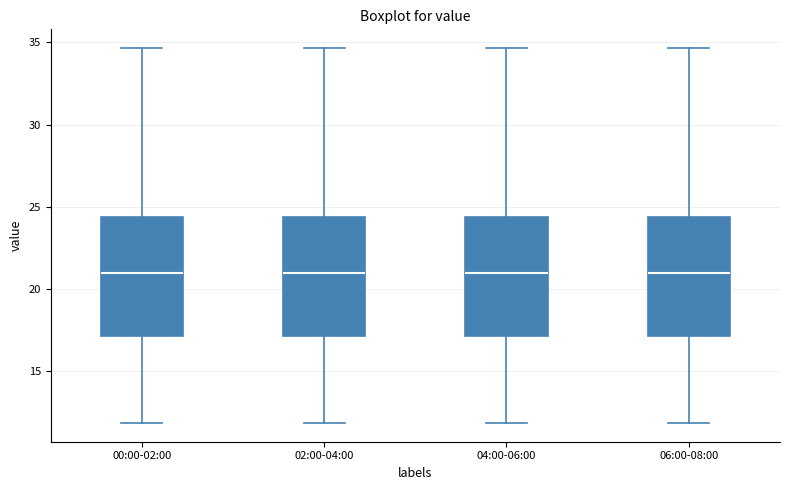

Where does the median line of the box for 02:00-04:00 sit on the y-axis? The values are not printed on the chart, so give them approximately, as read against the axis.

21.0